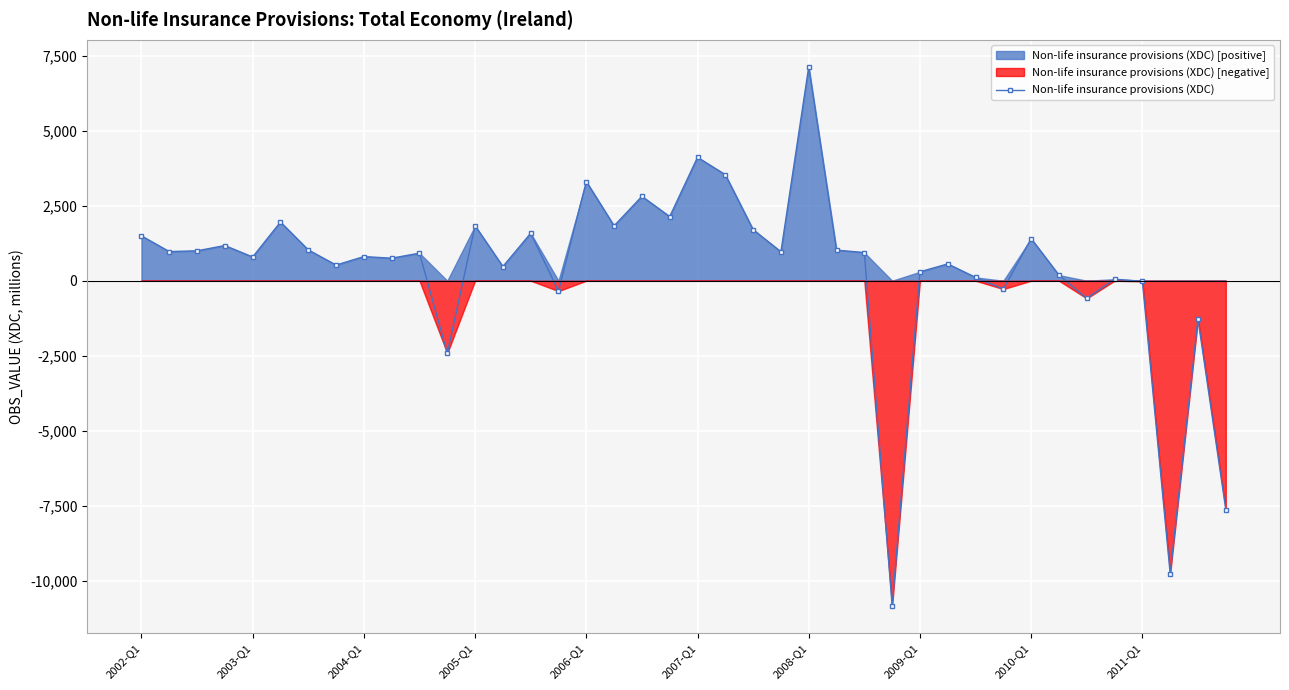

True or false: Non-life insurance provisions (XDC) has more than 0 interior local peaks.

True